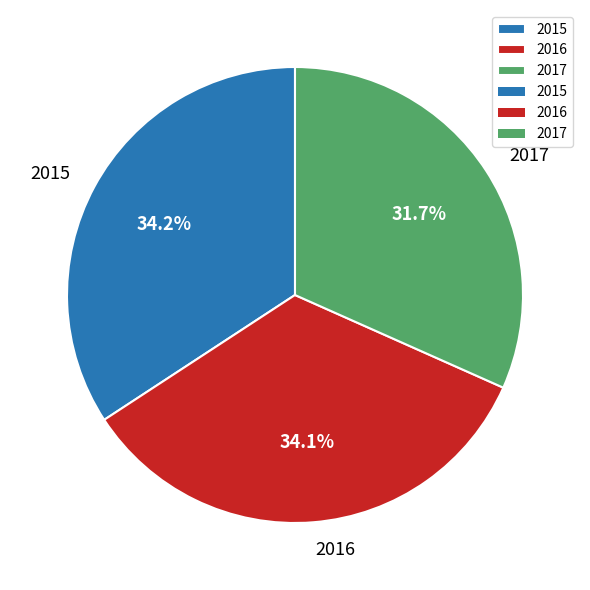

Is the sum of 2016 and 2017 greater than half?

Yes